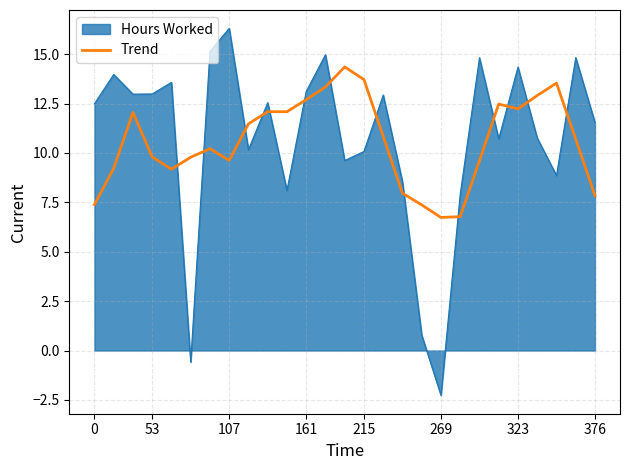

True or false: Hours Worked and Trend cross at least once.

True